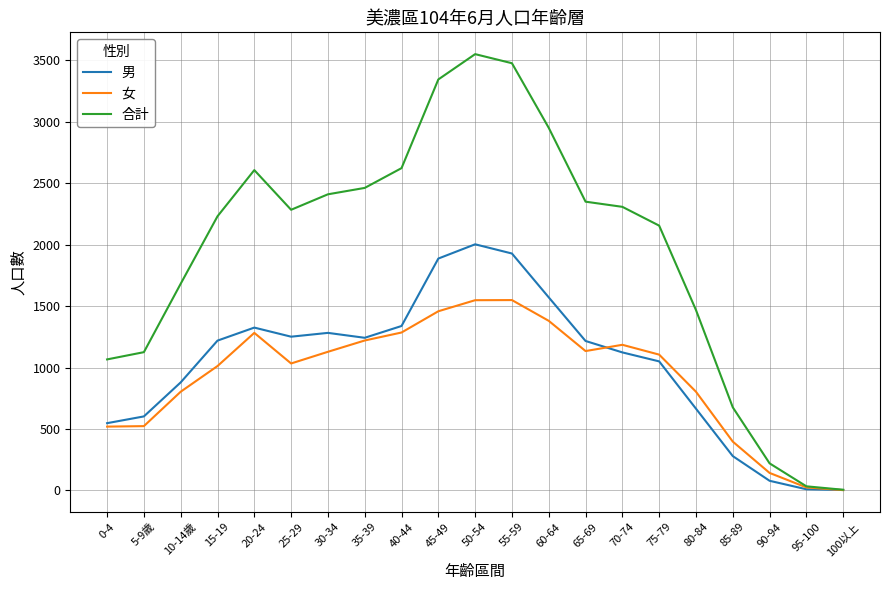

The 女 series shows 1782 at 30-34. True or false?

False